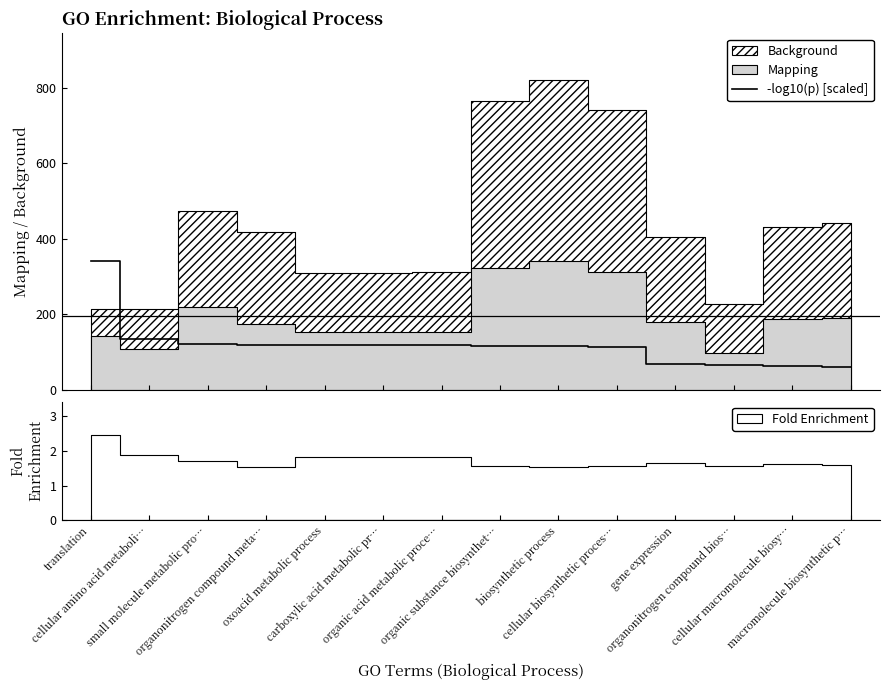

Reading left to right, transcribe all the data shown in this chart.

342.0	133.0	120.7	119.6	118.8	118.8	117.7	116.5	114.6	114.3	67.1	65.6	63.5	61.2